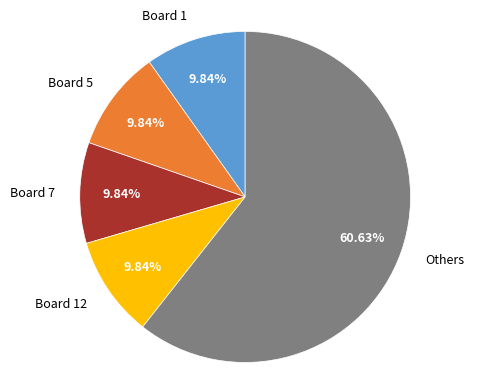

Which category has the biggest portion of the pie?

Others